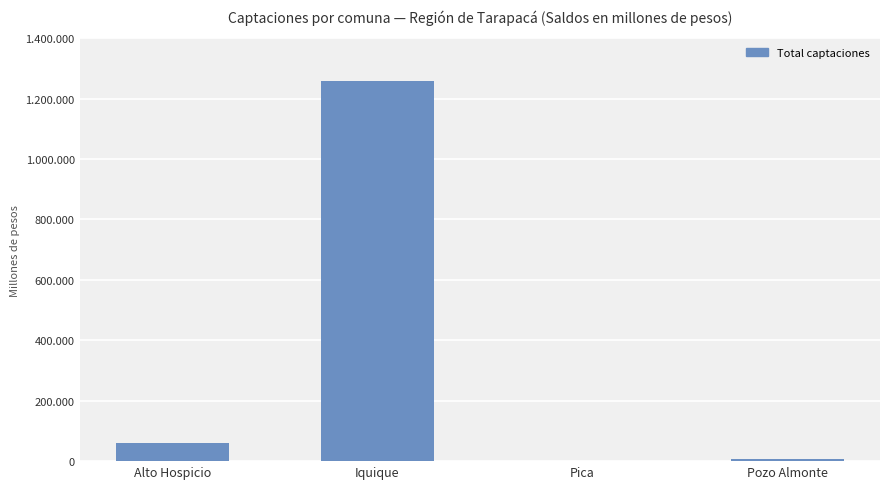

Where is the data nearest to the value 630108?

Alto Hospicio